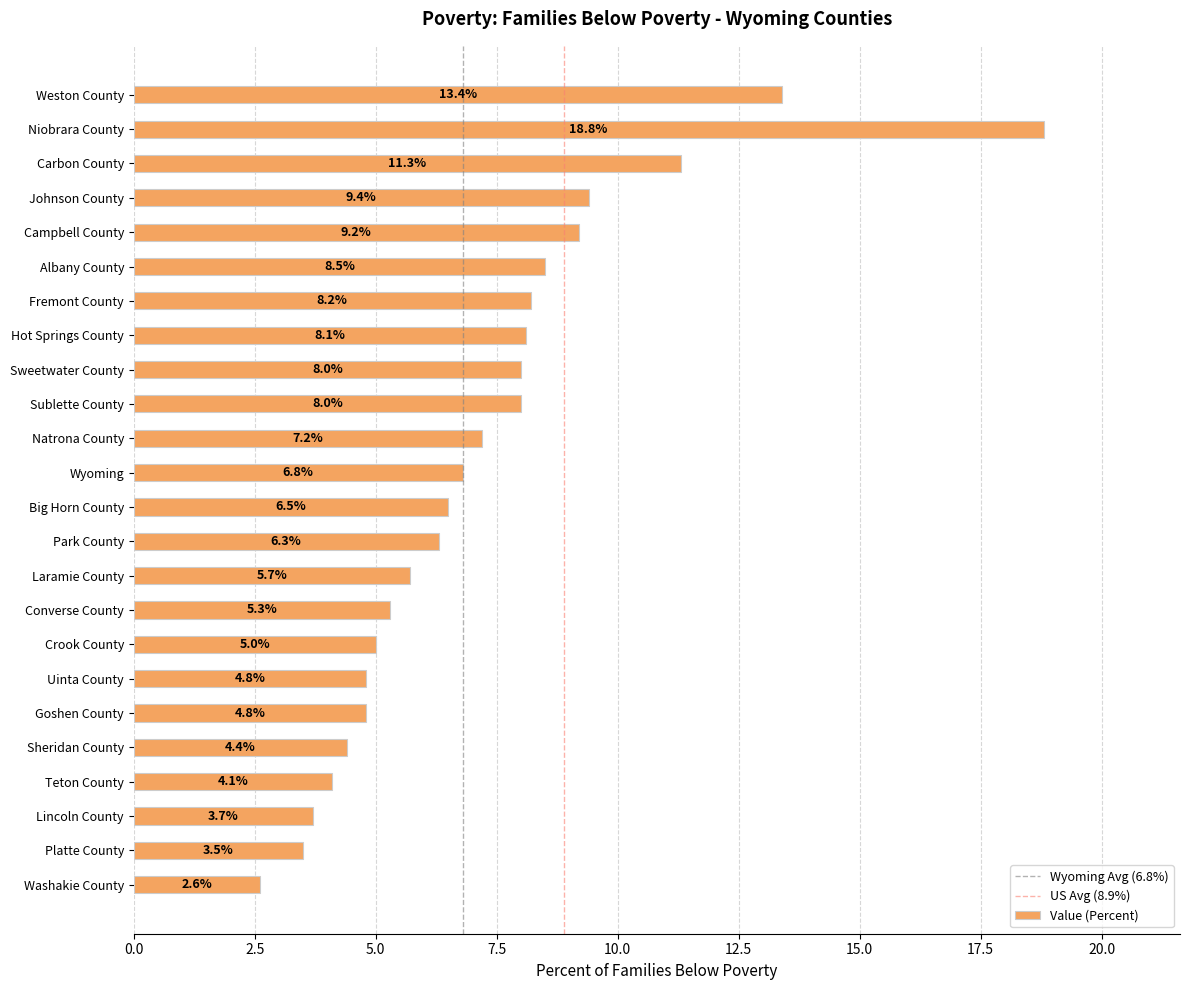

Where is the data nearest to the value 10?

Johnson County